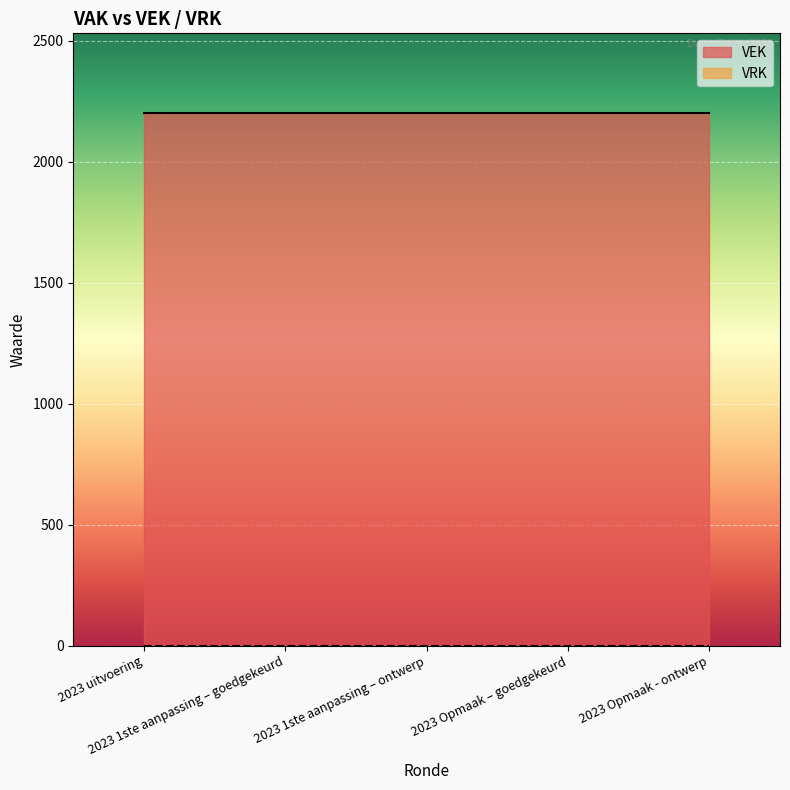

True or false: VEK has more than 2 interior local peaks.

False